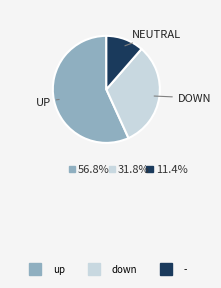

Does any single category account for the majority?

Yes